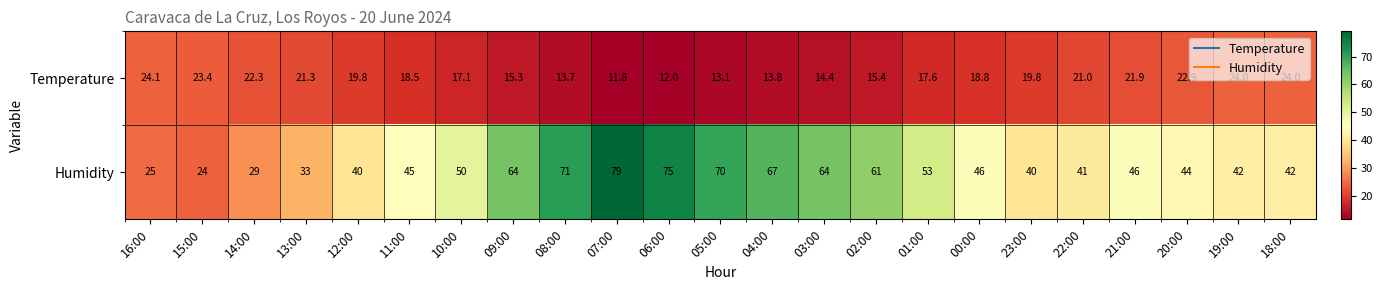

Which series has the widest spread of values?

Humidity